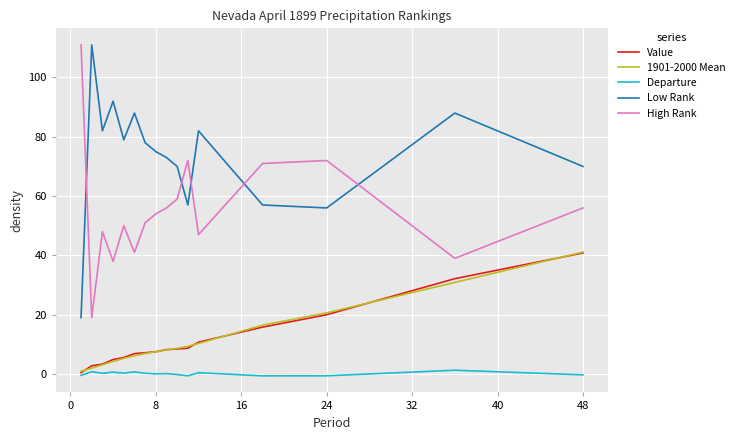

How many distinct data groups are displayed?

5